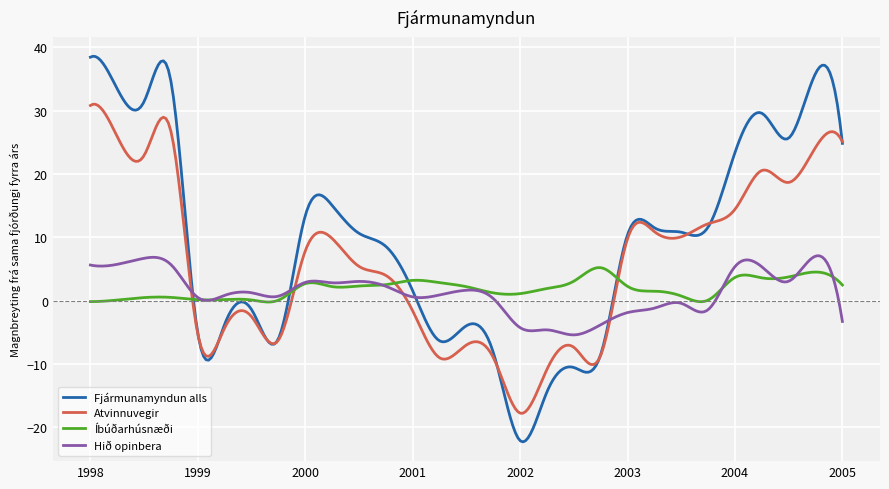

What is the minimum value shown in the chart?

-22.3